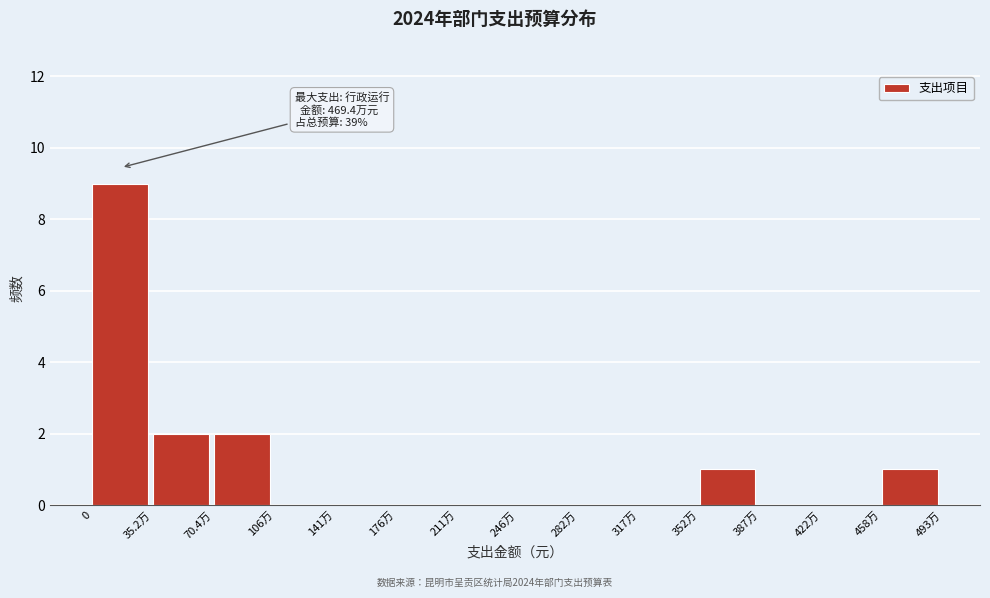

Reading left to right, extract all data points from this chart.

0=9	35.2万=2	70.4万=2	106万=0	141万=0	176万=0	211万=0	246万=0	282万=0	317万=0	352万=1	387万=0	422万=0	458万=1